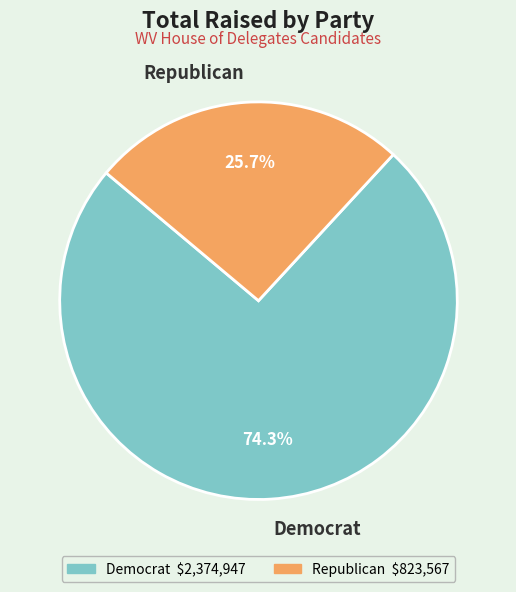

What is the largest slice in the pie chart?

Democrat